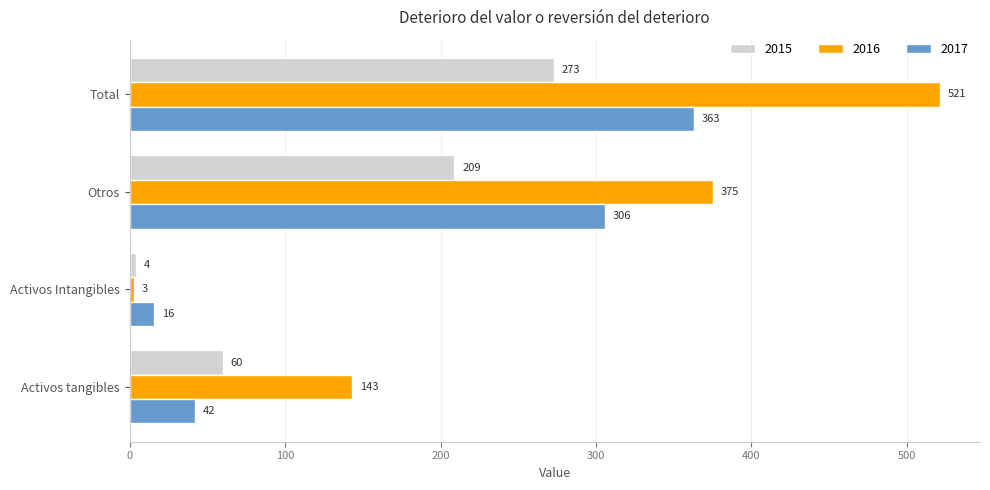

List the series in order of their overall mean, highest first.

2016, 2017, 2015